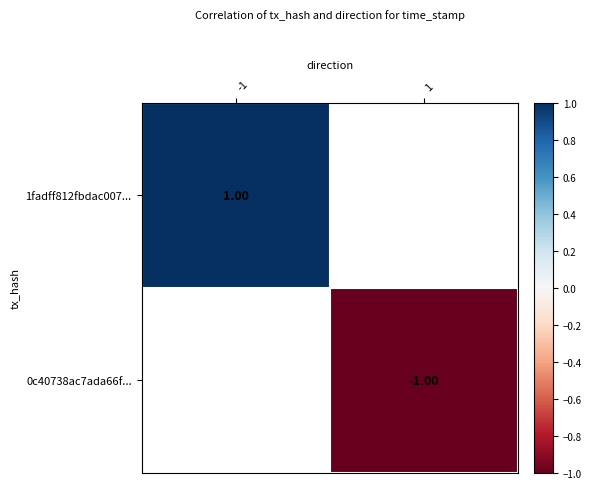

Is it true that 0c40738ac7ada66f... equals -1.4 at 1?

False